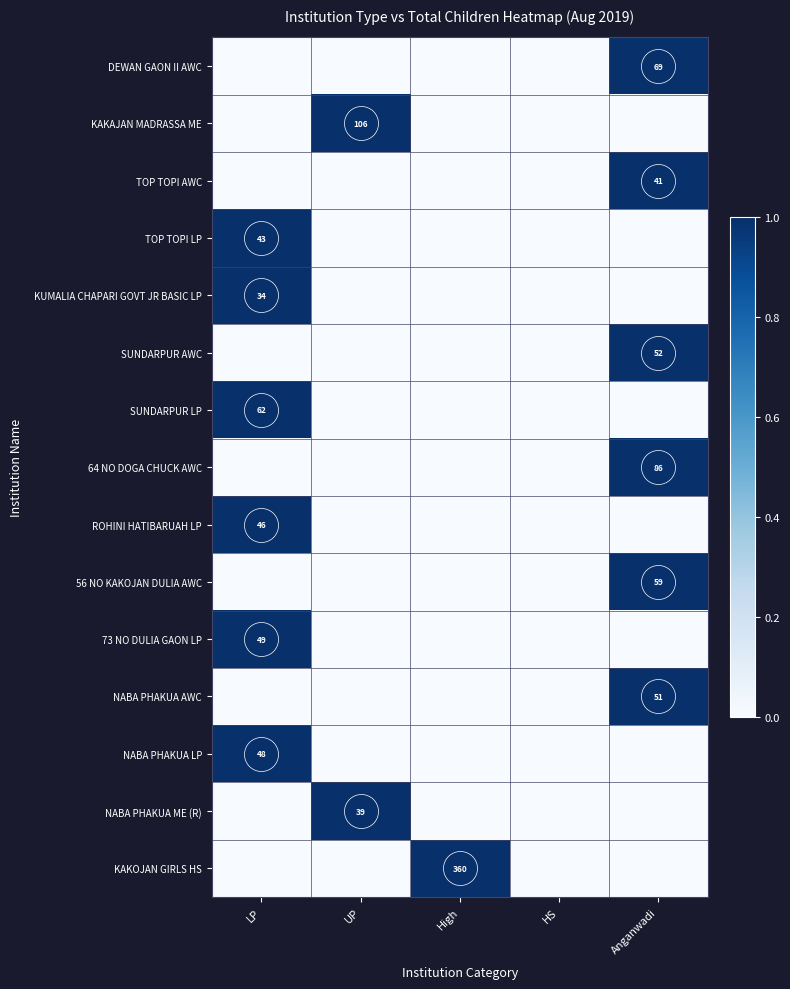

Which category has the highest value in the KAKOJAN GIRLS HS series?

High